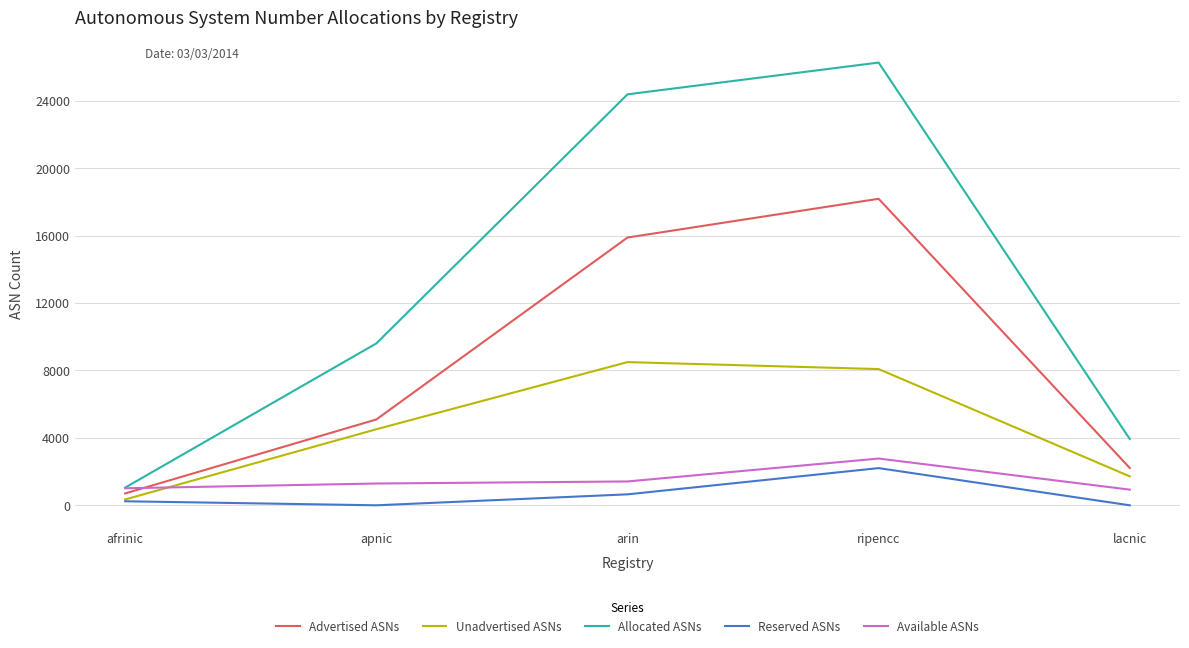

What are all the series names shown in the legend?

Advertised ASNs, Unadvertised ASNs, Allocated ASNs, Reserved ASNs, Available ASNs